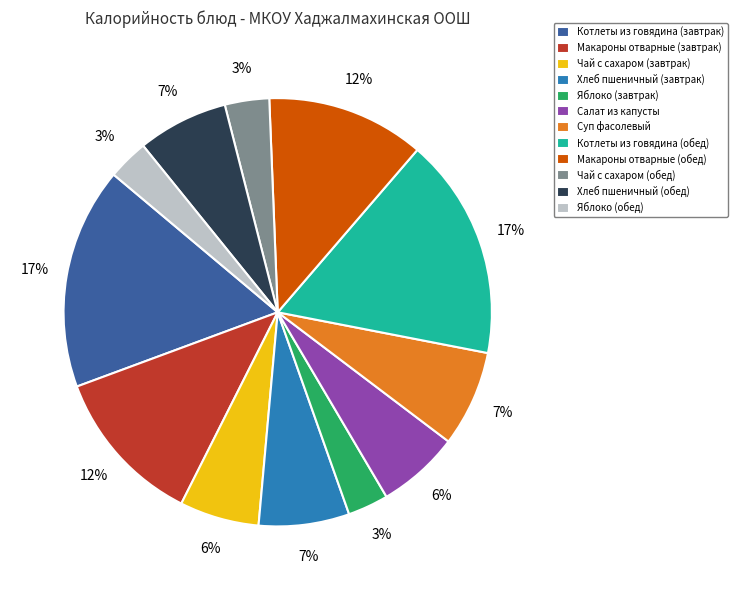

To the nearest percent, what is the difference between the Чай с сахаром (завтрак) and Котлеты из говядина (обед) slice percentages?

11%